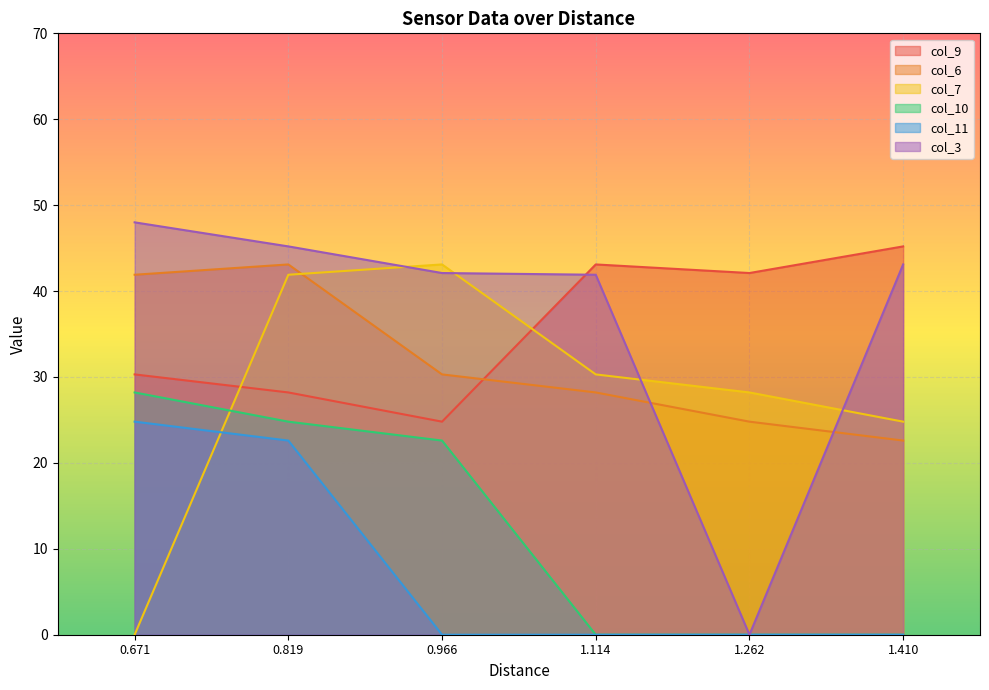

How many lines are shown in the chart?

6